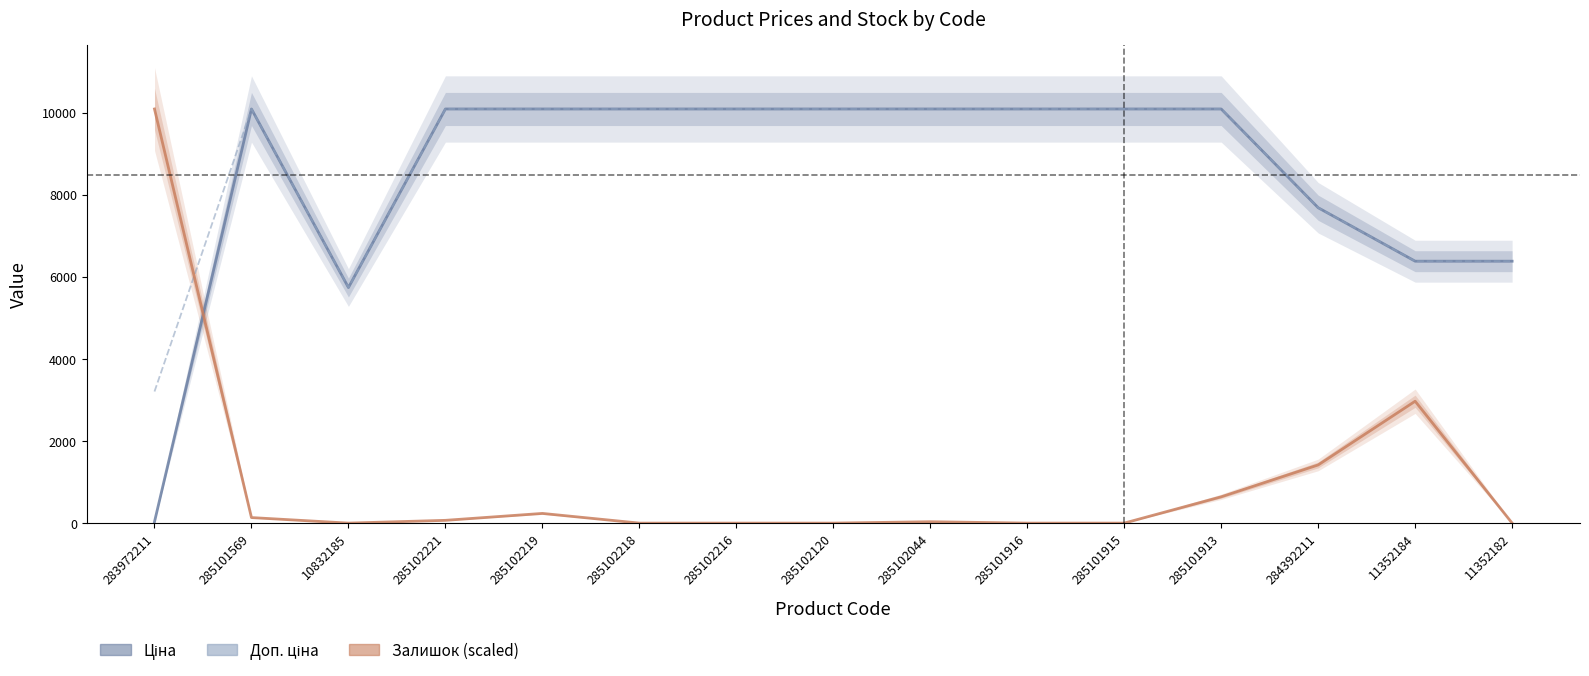

The value of Доп. ціна at 285102044 is 5442.2. True or false?

False